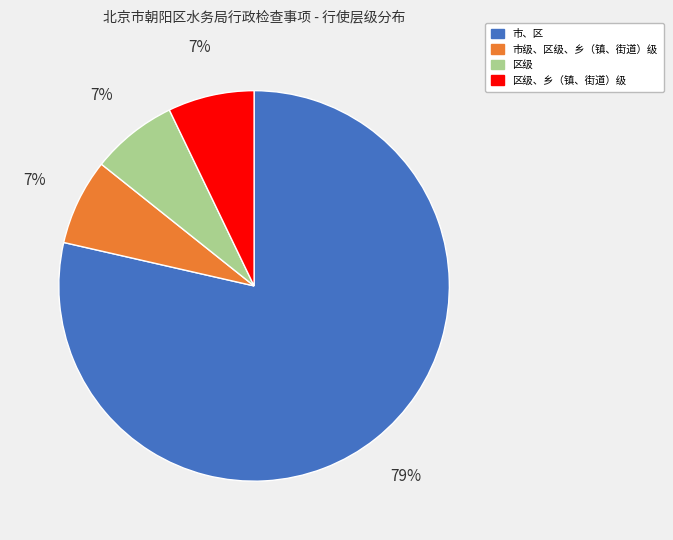

To the nearest percent, what is the average slice percentage?

25%